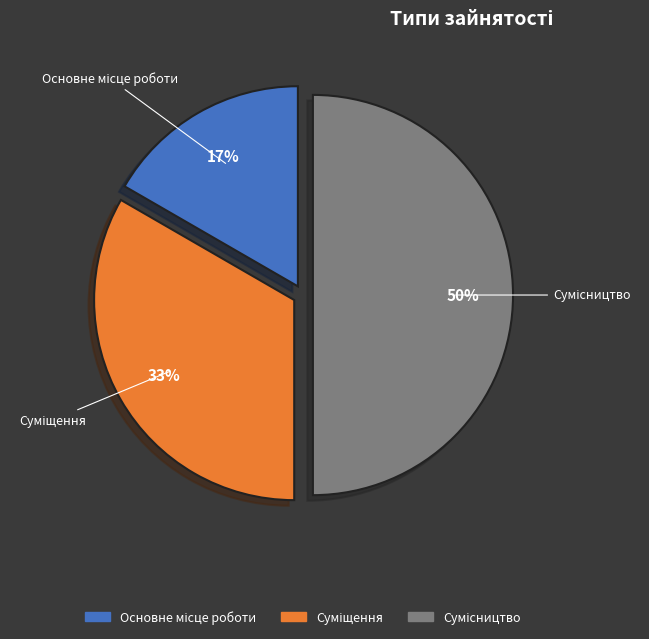

To the nearest percent, what is the difference between the largest and smallest slice percentages?

33%